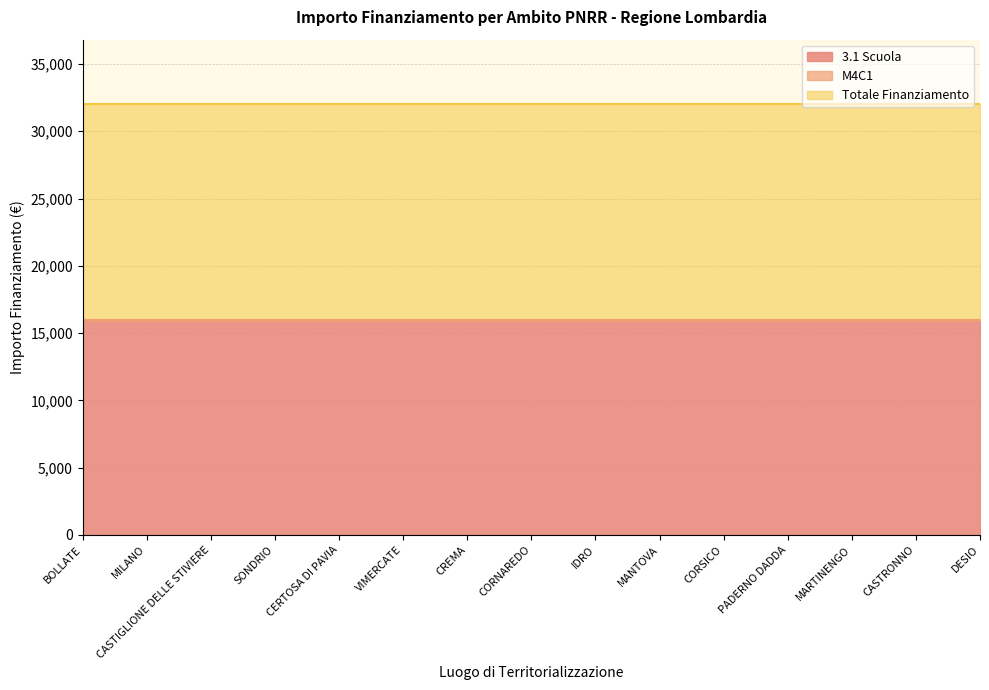

True or false: M4C1 has a value of 3.2 at DESIO.

True